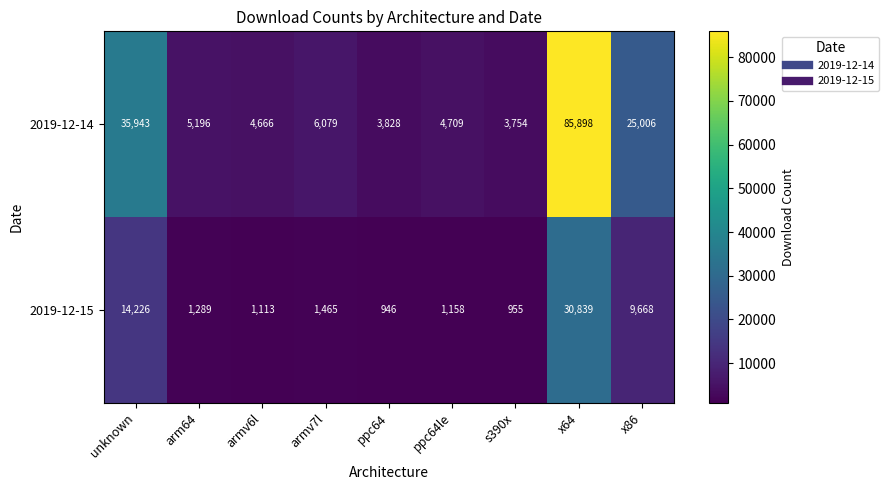

Which series has the largest range (max minus min)?

2019-12-14